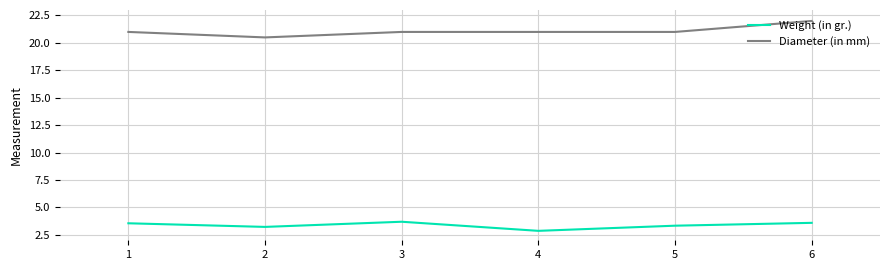

At 3, list the series in order from smallest to largest.

Weight (in gr.), Diameter (in mm)